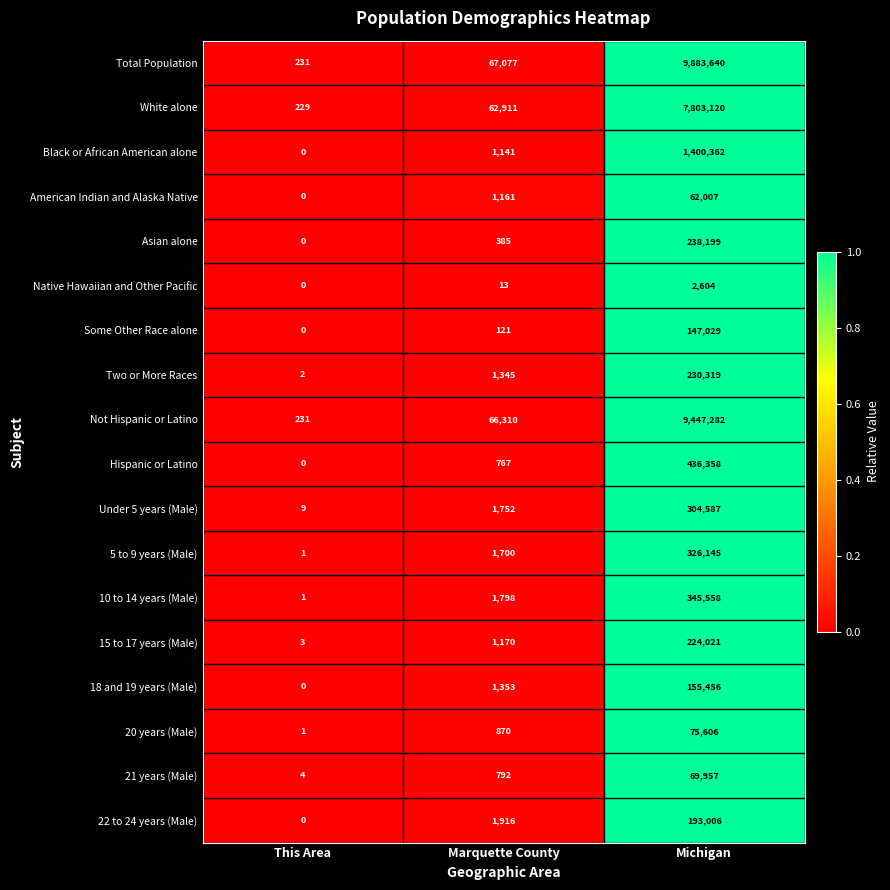

What is the total value across all series at This Area?

712